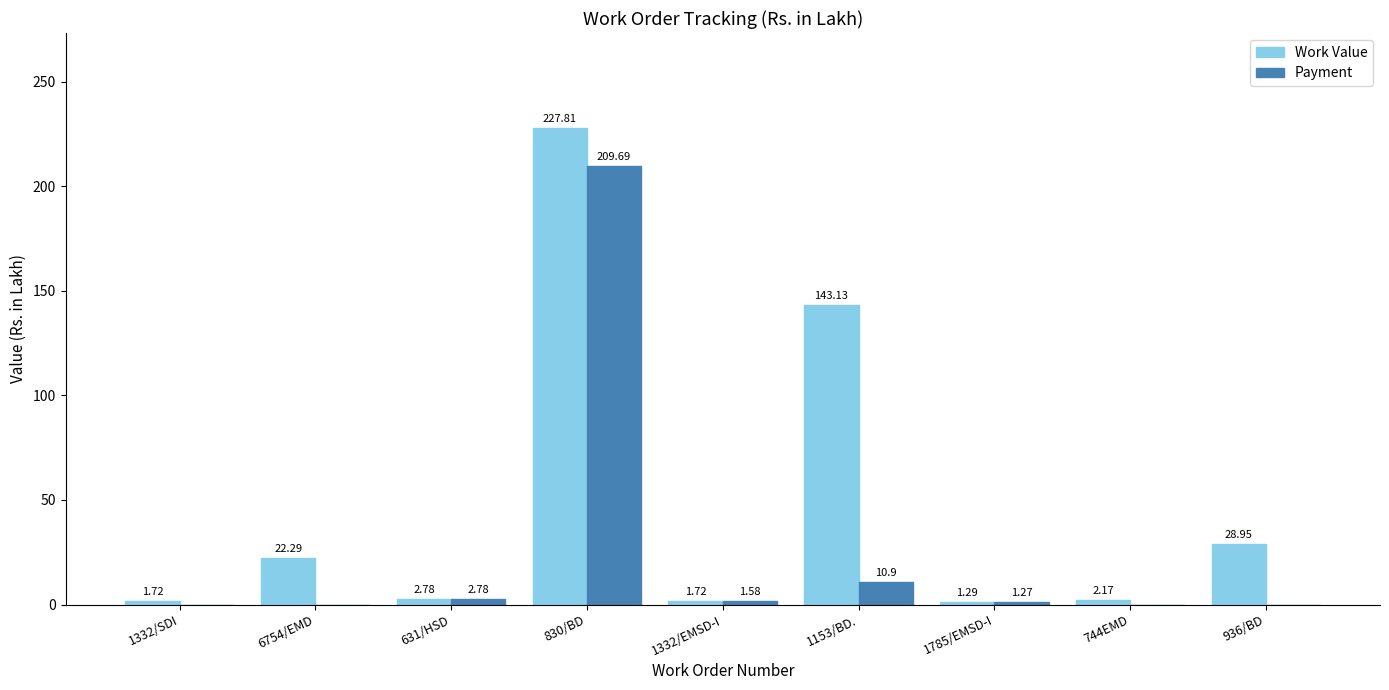

What is the sum of all Payment values?

226.2